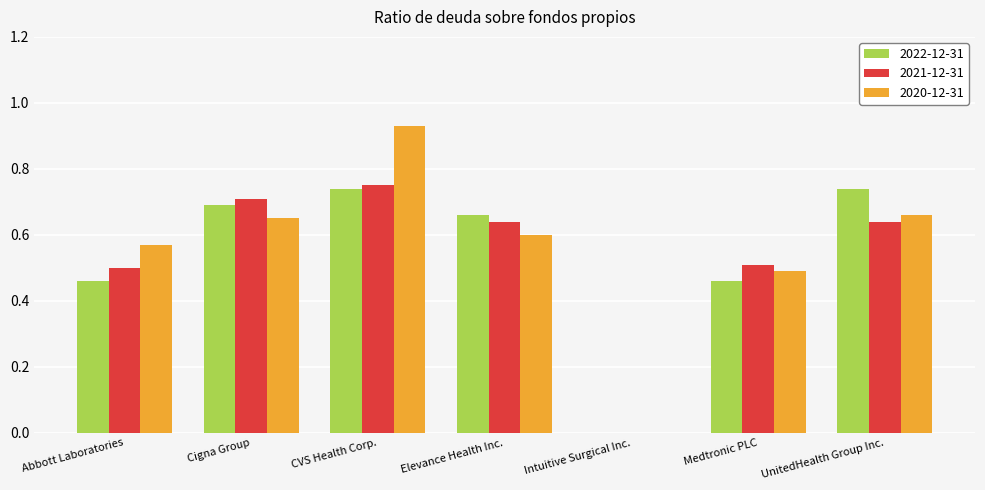

Which series has the largest range (max minus min)?

2020-12-31